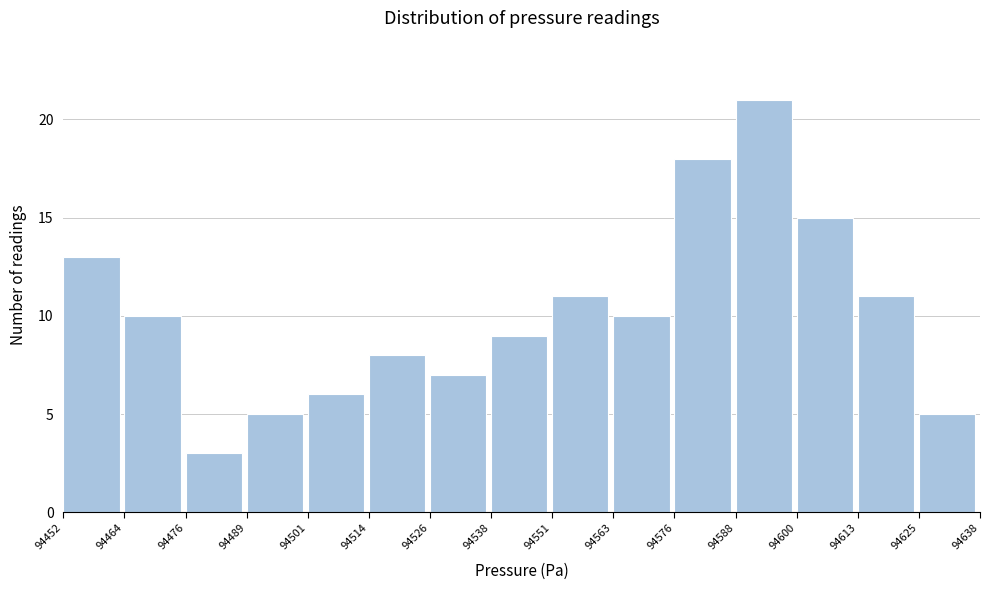

Reading left to right, transcribe this chart: for each bar, give the range it covers on the x-axis and its height. The values are not printed on the chart, so give them approximately, as read against the axis.

94452 to 94464: 13
94464 to 94476: 10
94476 to 94489: 3
94489 to 94501: 5
94501 to 94514: 6
94514 to 94526: 8
94526 to 94538: 7
94538 to 94551: 9
94551 to 94563: 11
94563 to 94576: 10
94576 to 94588: 18
94588 to 94600: 21
94600 to 94613: 15
94613 to 94625: 11
94625 to 94638: 5